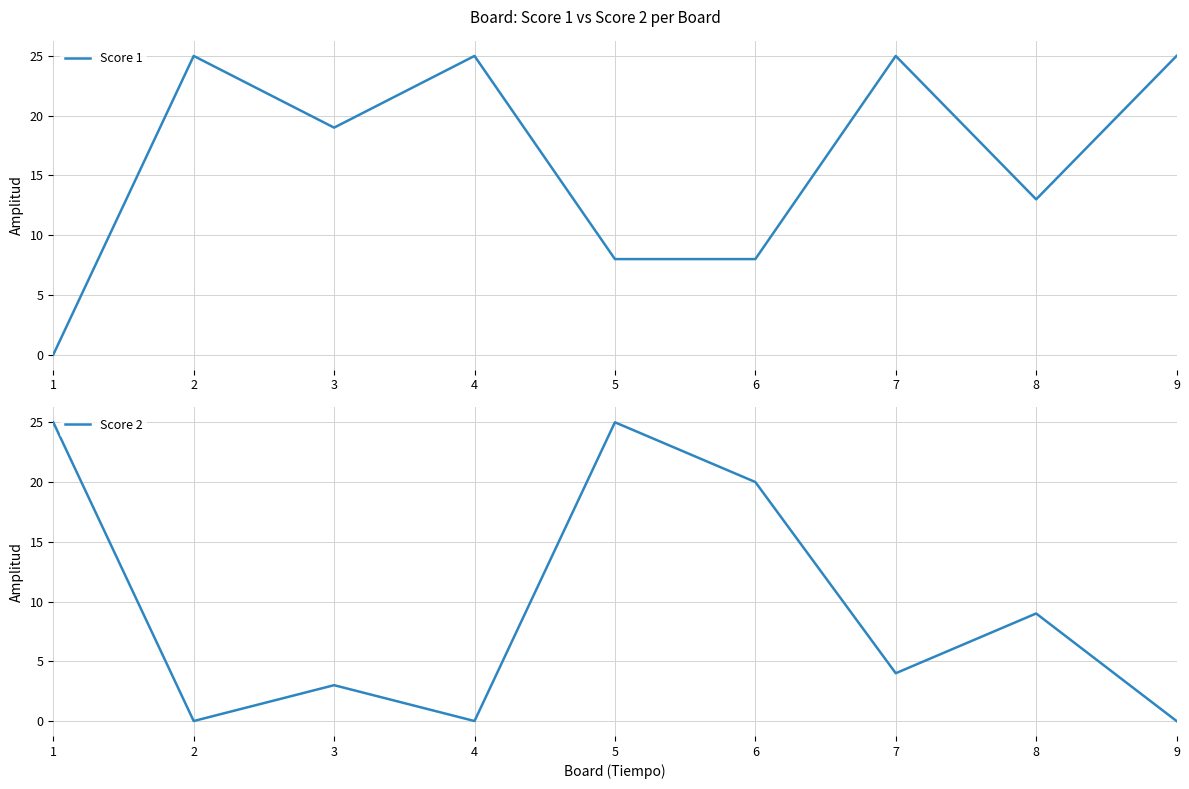

What is the spread (max minus min) of values at 1?

25